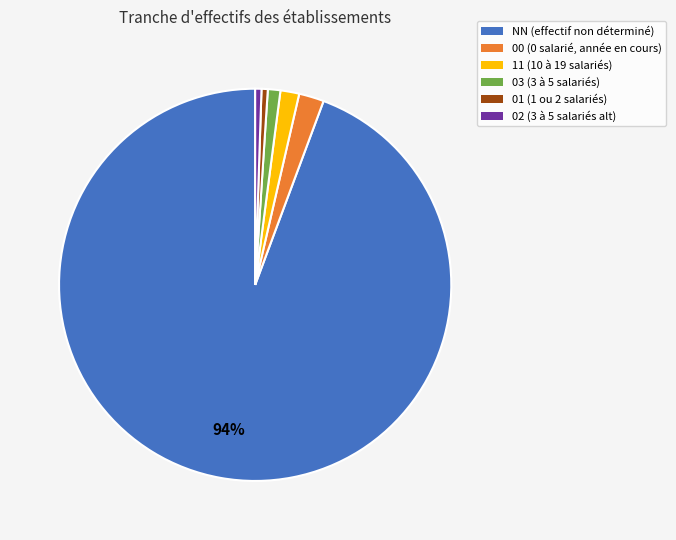

Combined, do 11 and NN account for over 50%?

Yes